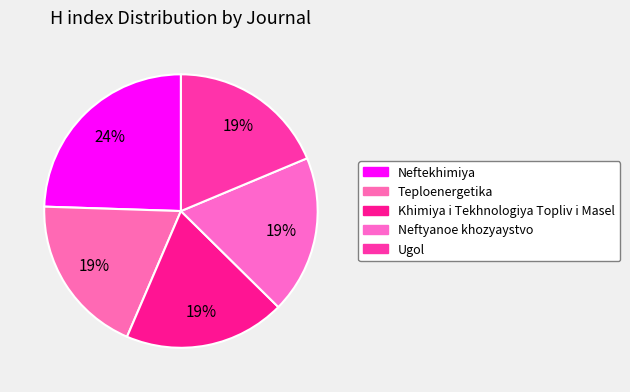

Count the number of slices in the pie.

5